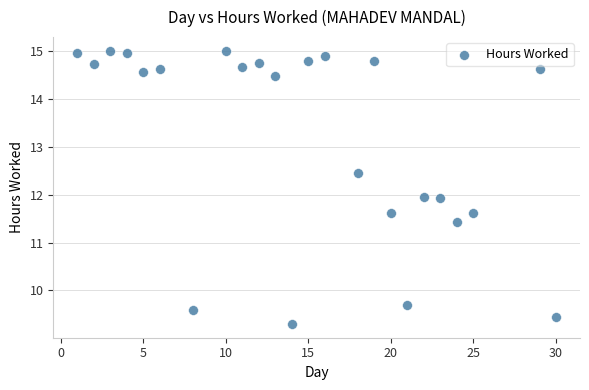

What is the range of Y values (max minus min)?

5.7